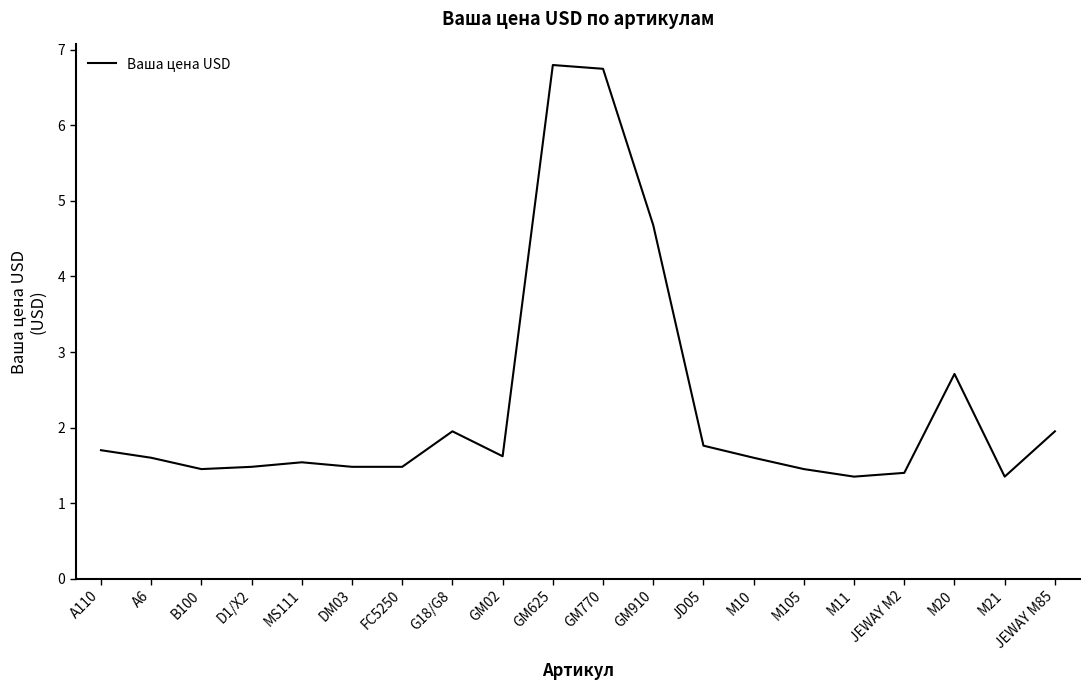

Is it true that the value at D1/X2 is 0.5?

False